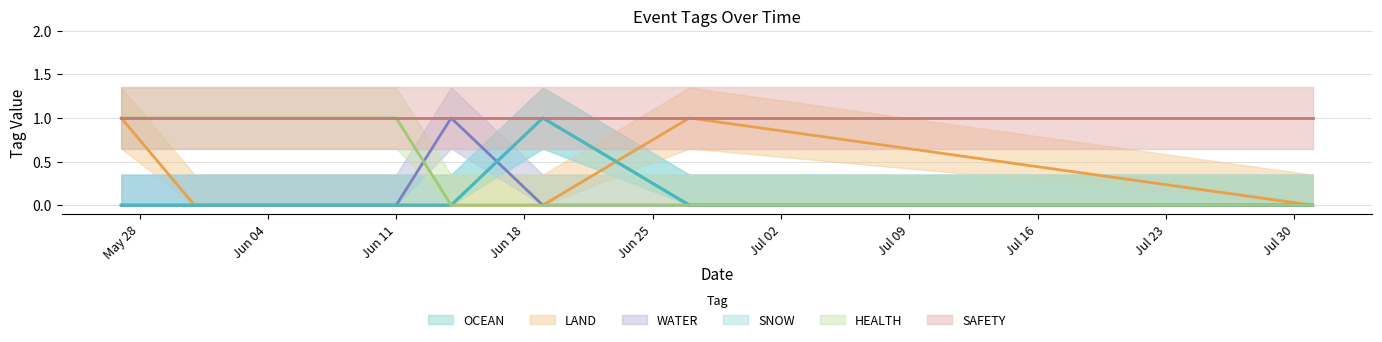

The OCEAN series shows -1 at 2024-05-31. True or false?

False